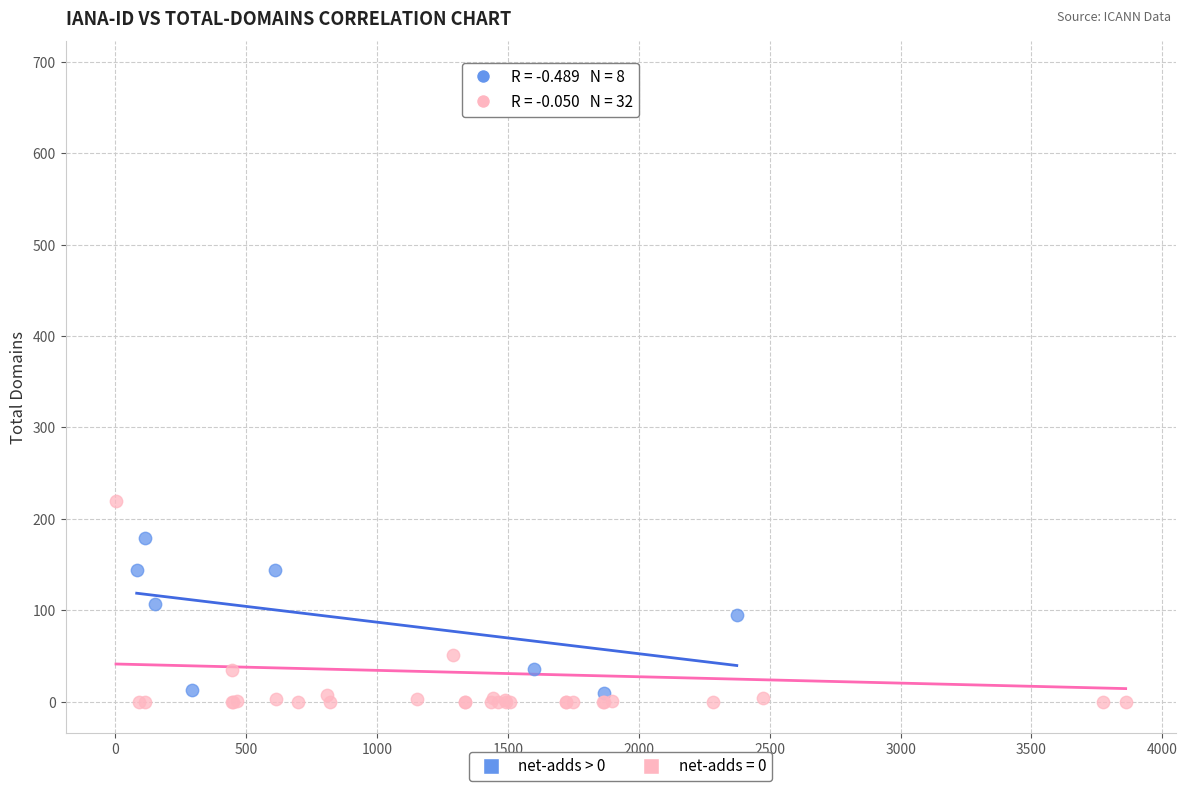

Which series has the largest Y range (max minus min)?

net-adds = 0